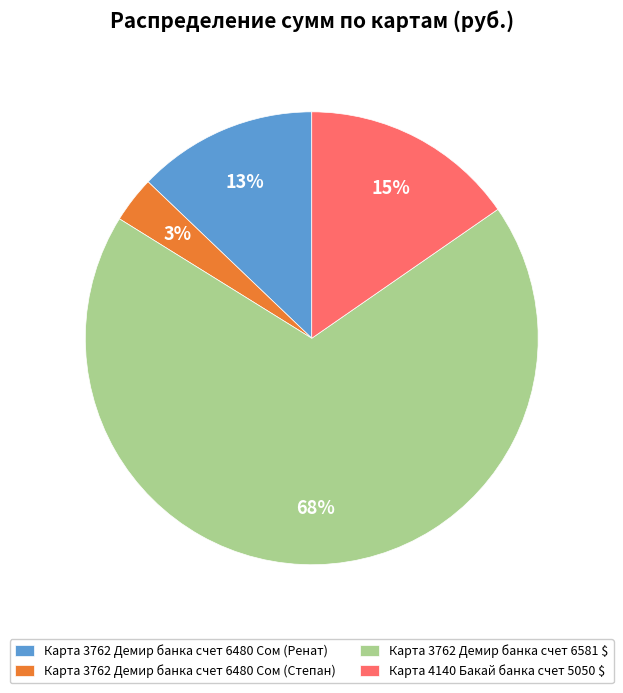

Between Карта 4140 Бакай банка счет 5050 $ and Карта 3762 Демир банка счет 6480 Сом (Ренат), which is larger?

Карта 4140 Бакай банка счет 5050 $